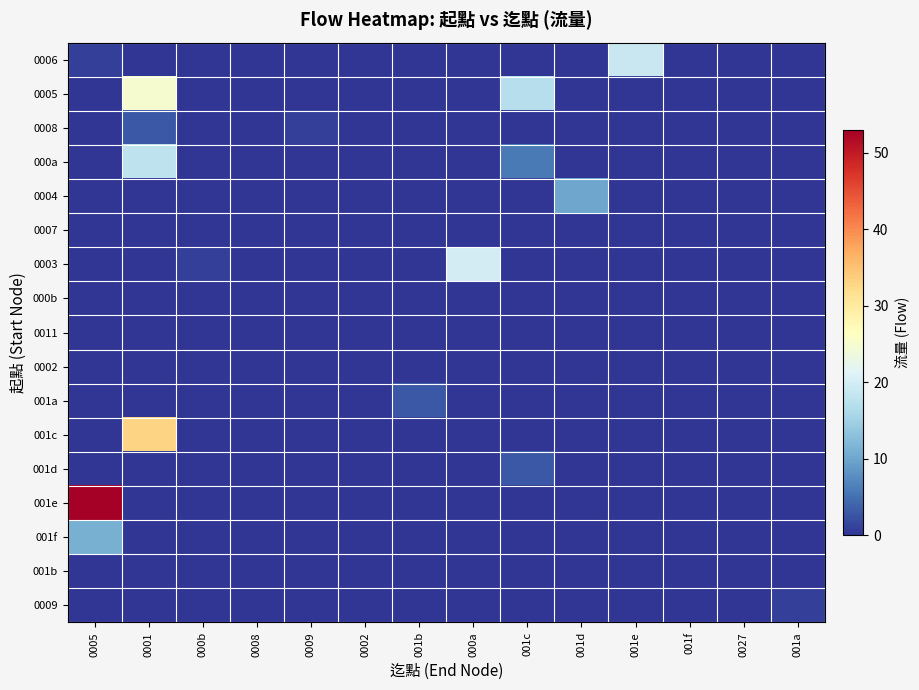

At how many categories does at least one series exceed 40?

1